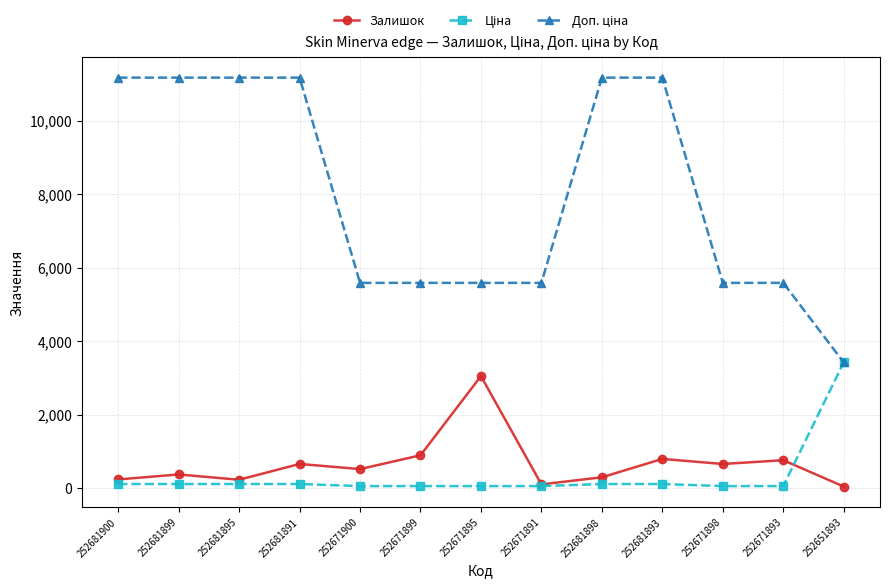

How many lines are shown in the chart?

3